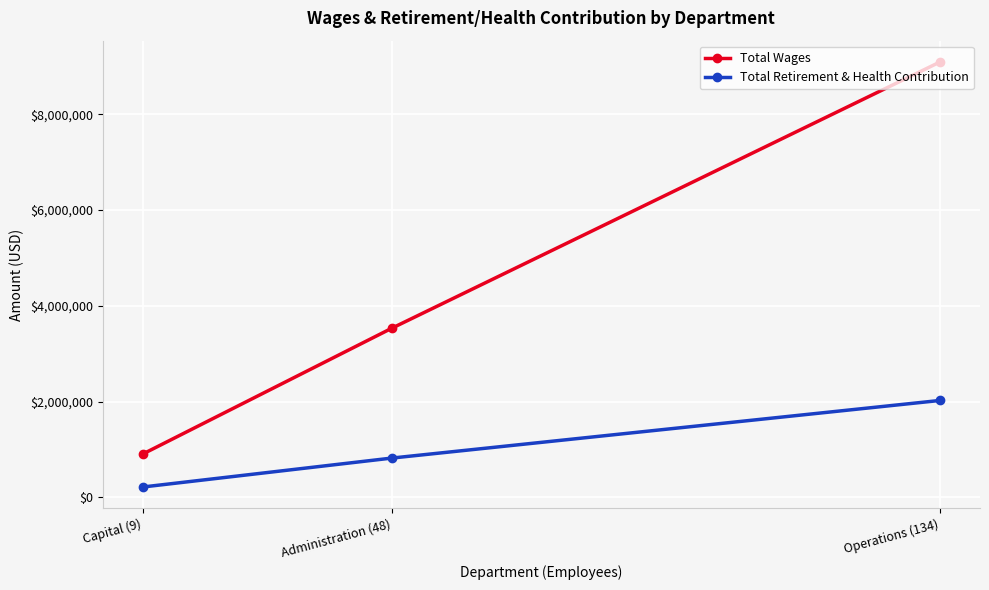

What is the sum of all Total Retirement & Health Contribution values?

3053224